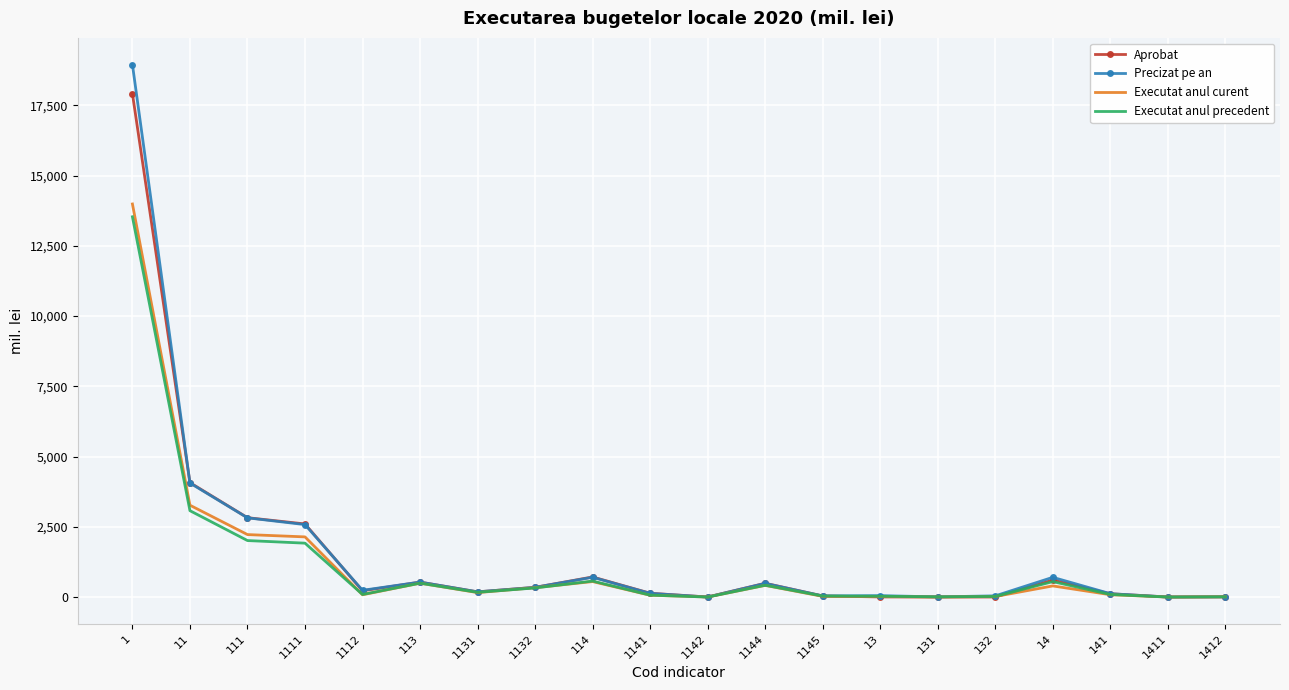

The value of Executat anul curent at 11 is 5249.4. True or false?

False